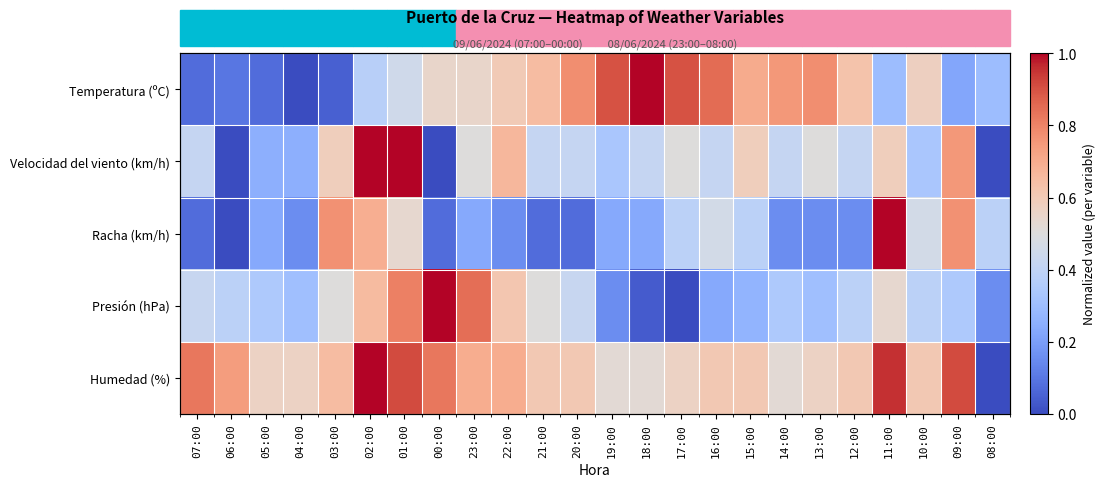

Between 02:00 and 15:00, which is larger?

15:00